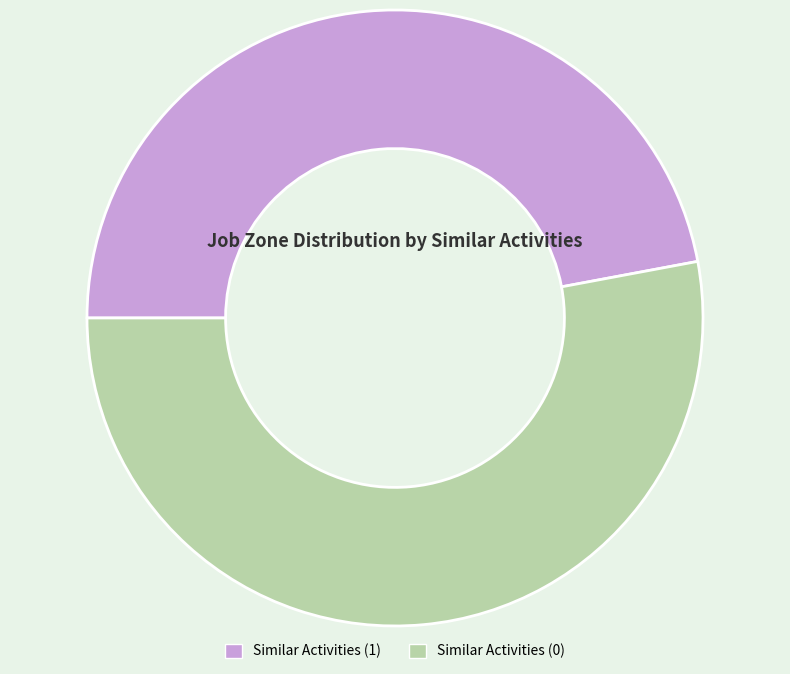

Is the sum of Similar Activities (1) and Similar Activities (0) greater than half?

Yes